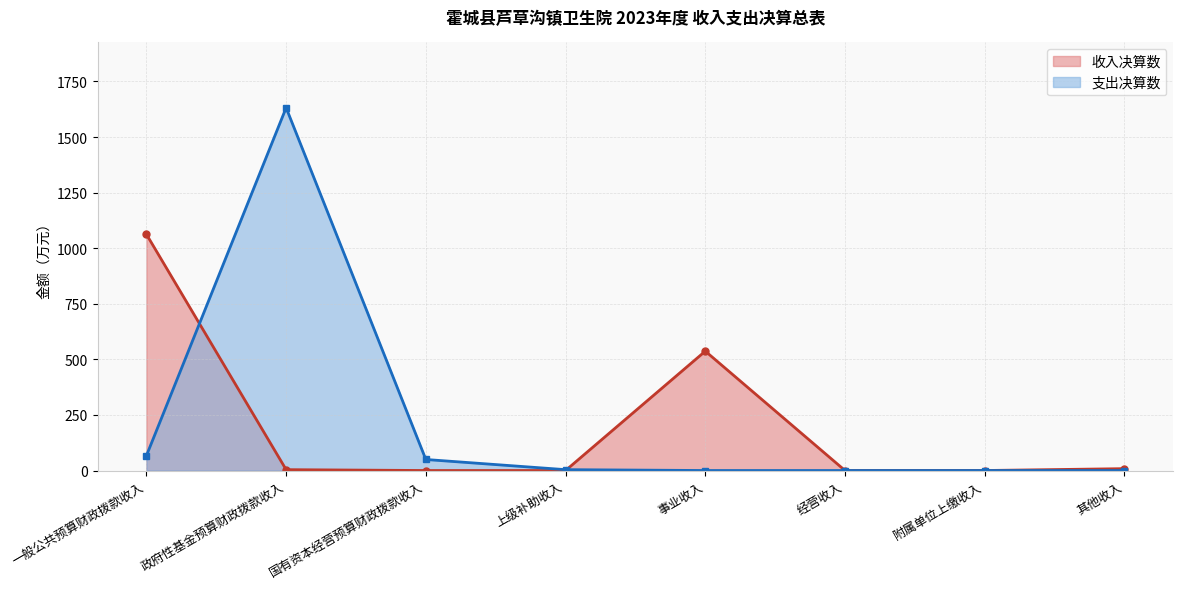

Is it true that the value at 国有资本经营预算财政拨款收入 is 402.0?

False